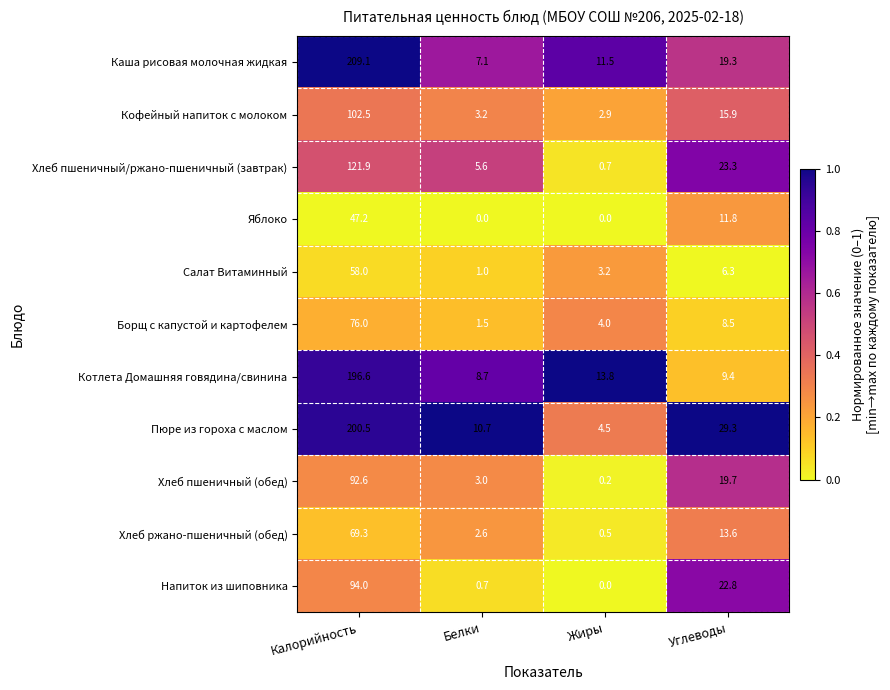

What is the difference between the highest and lowest values at Углеводы?

23.0